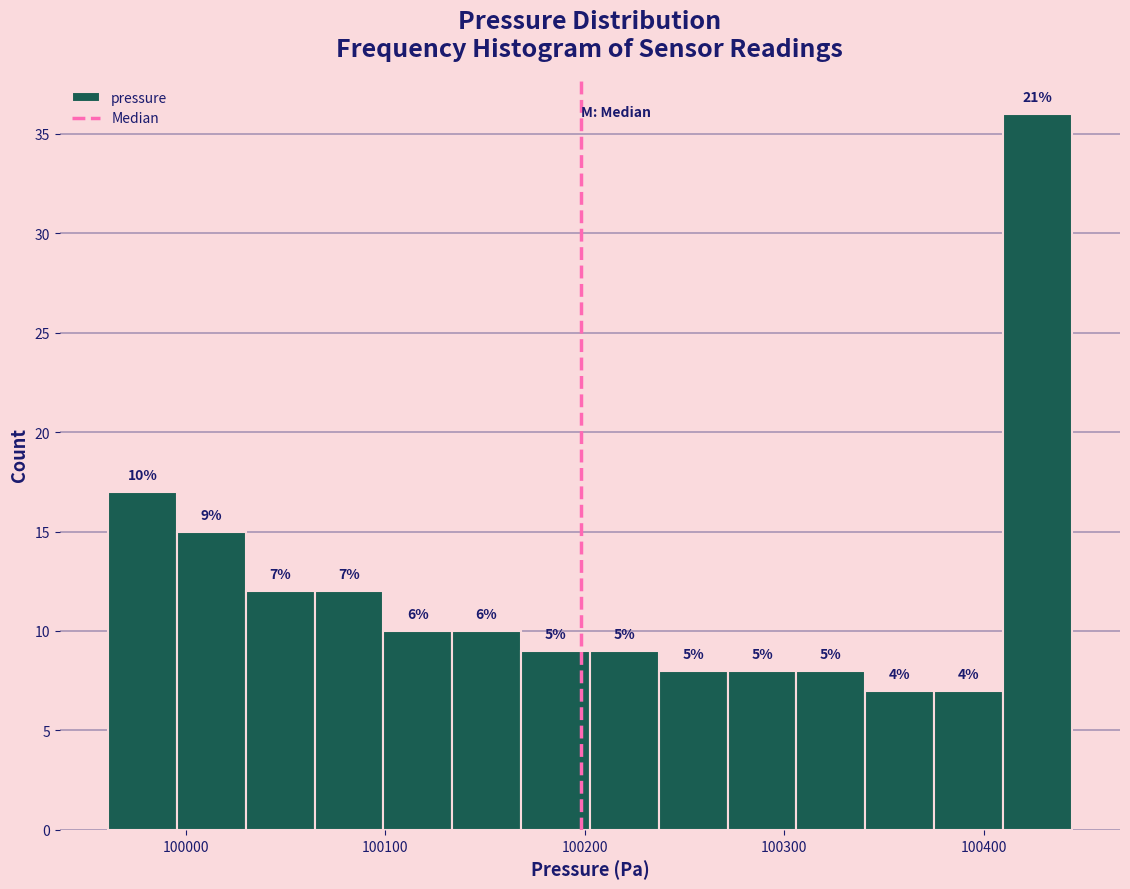

Read against the x-axis, roughly where is the centre of the tallest bar?

100430